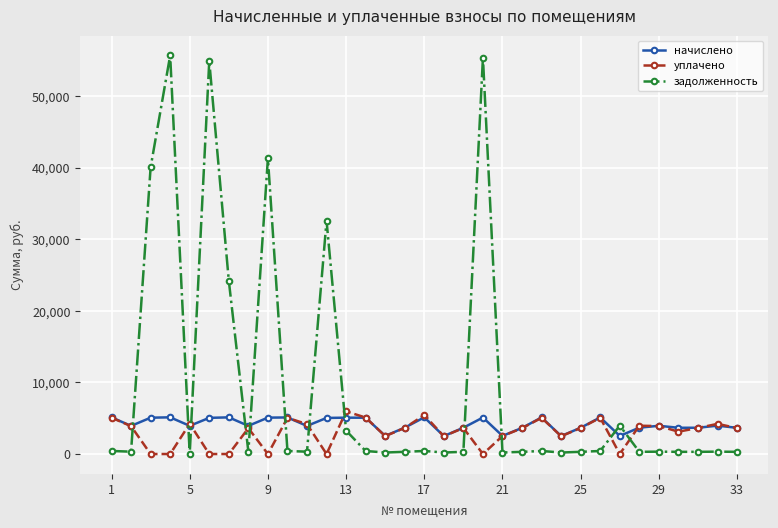

What is the difference between the maximum and minimum values in the задолженность series?

55696.3